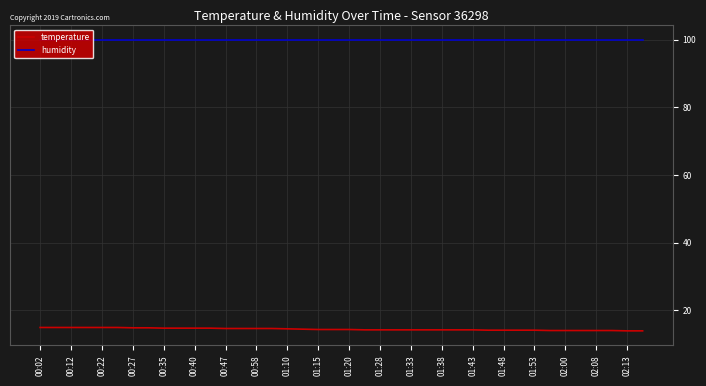

Which series has the largest total across all categories?

humidity